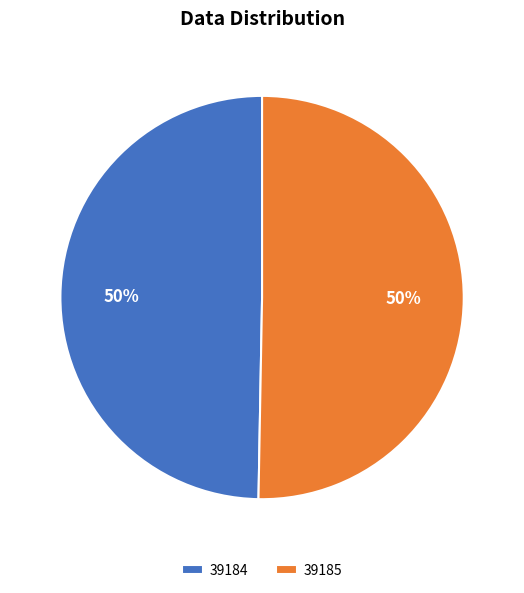

Approximately how many times larger is the value at 39184 compared to 39185?

1.0